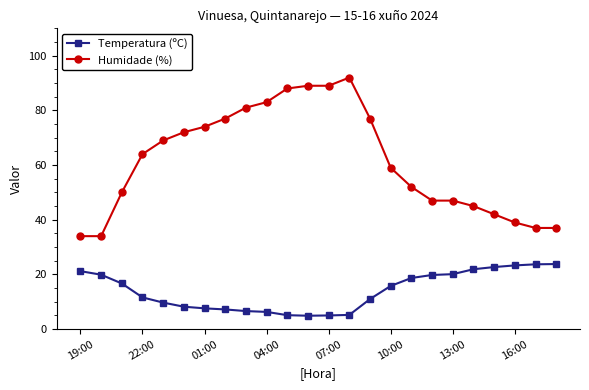

Which series has the largest total across all categories?

Humidade (%)